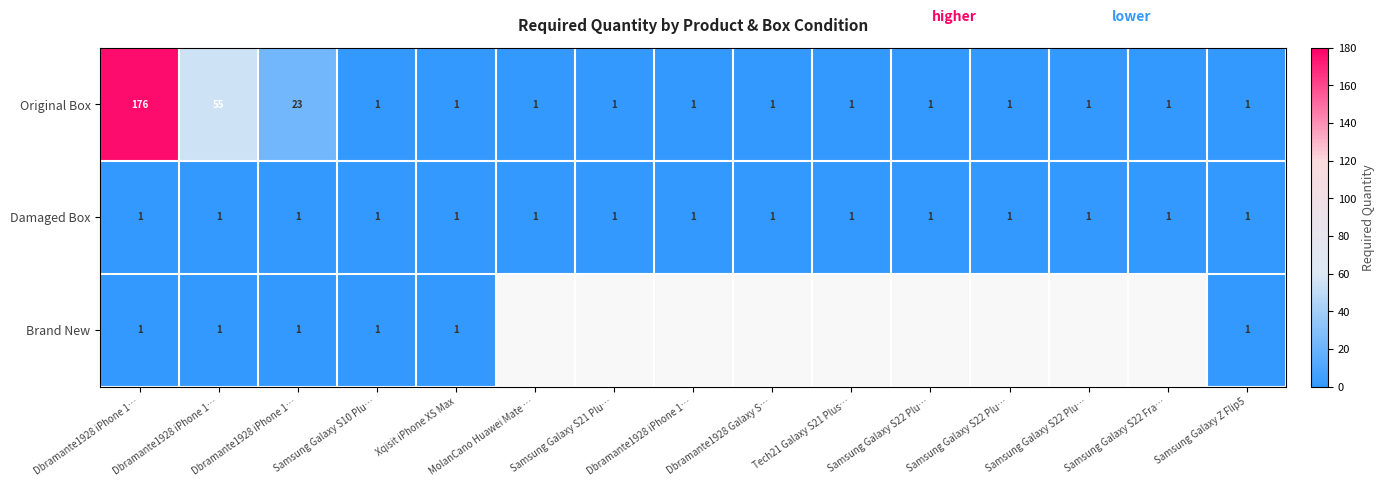

What is the difference between the maximum and minimum values in the Original Box series?

175.0